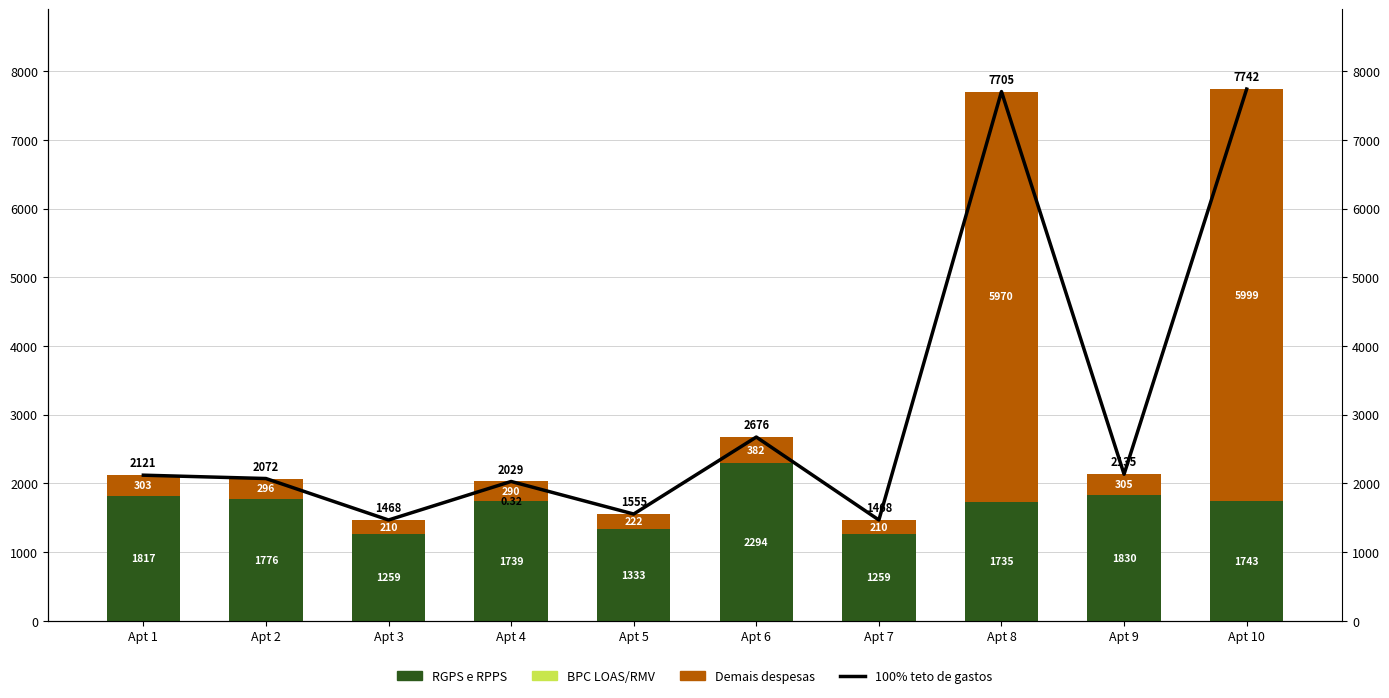

Does the chart contain any negative values?

No